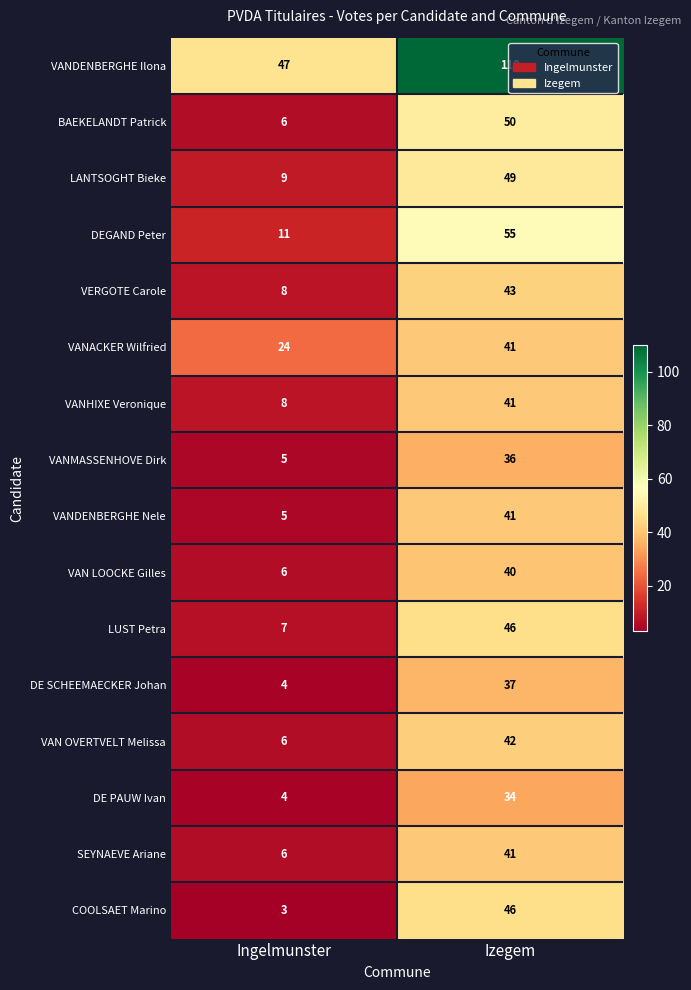

The value of DE PAUW Ivan at Ingelmunster is 4. True or false?

True